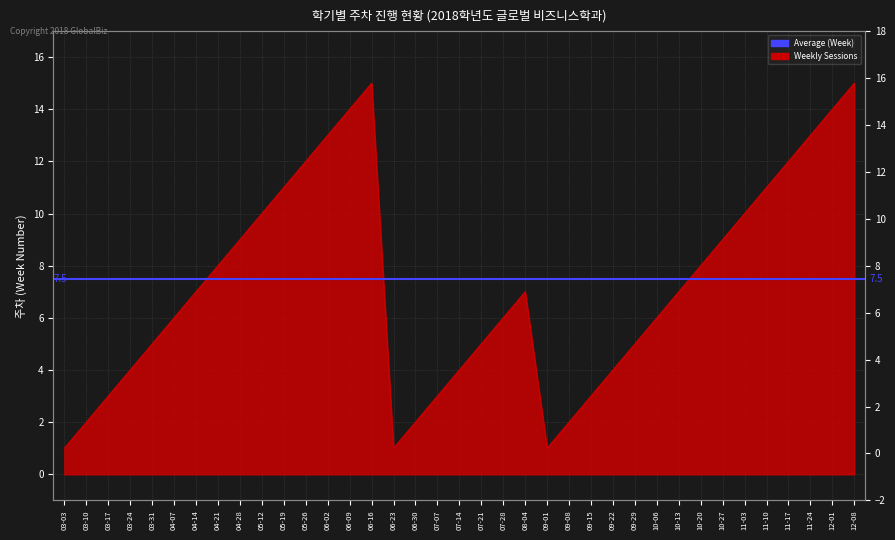

The value at 03-03 is 2. True or false?

False